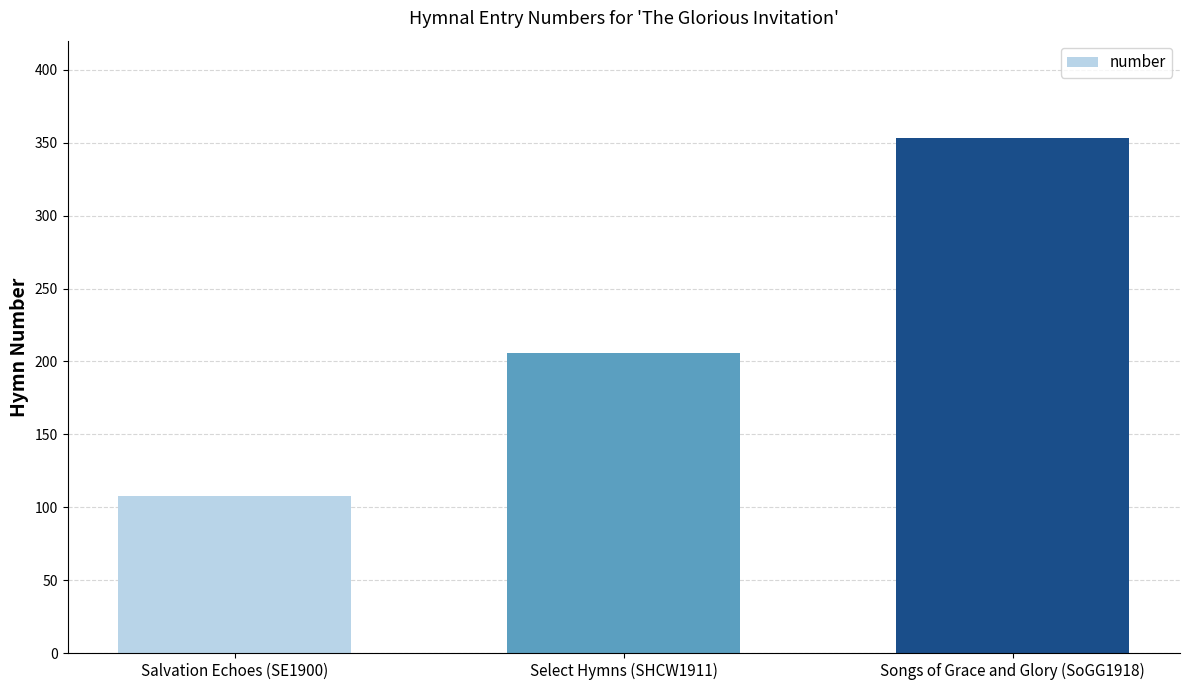

The value at Songs of Grace and Glory (SoGG1918) is 353. True or false?

True